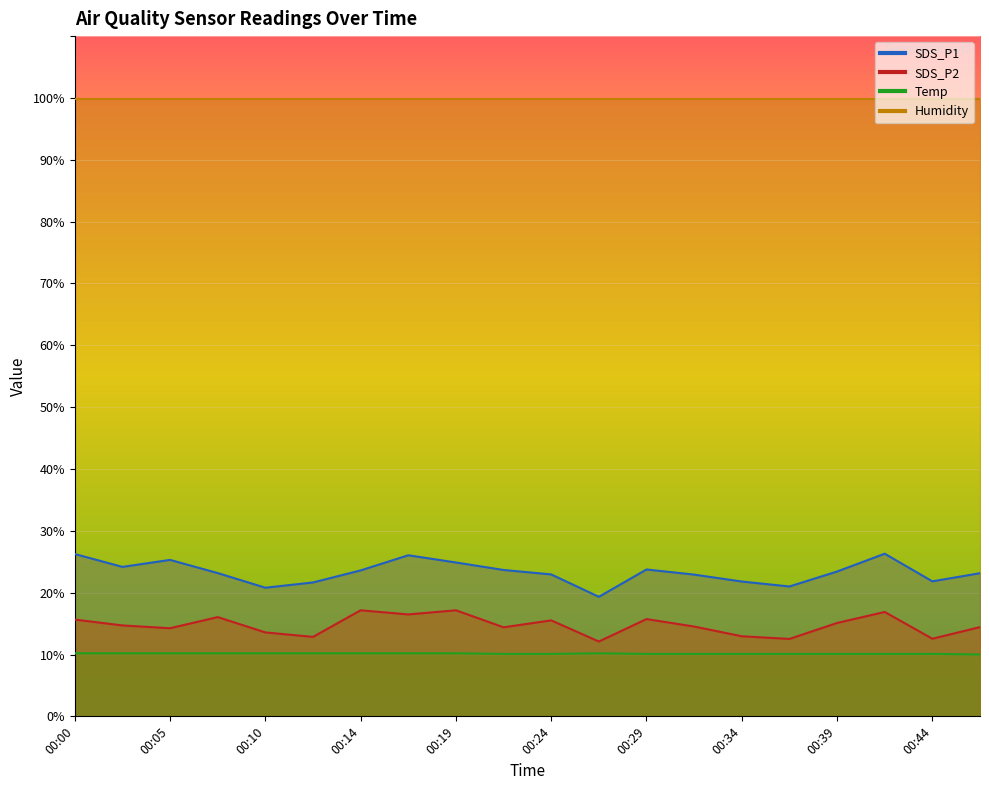

Between 00:36 and 00:05, which is larger?

00:05